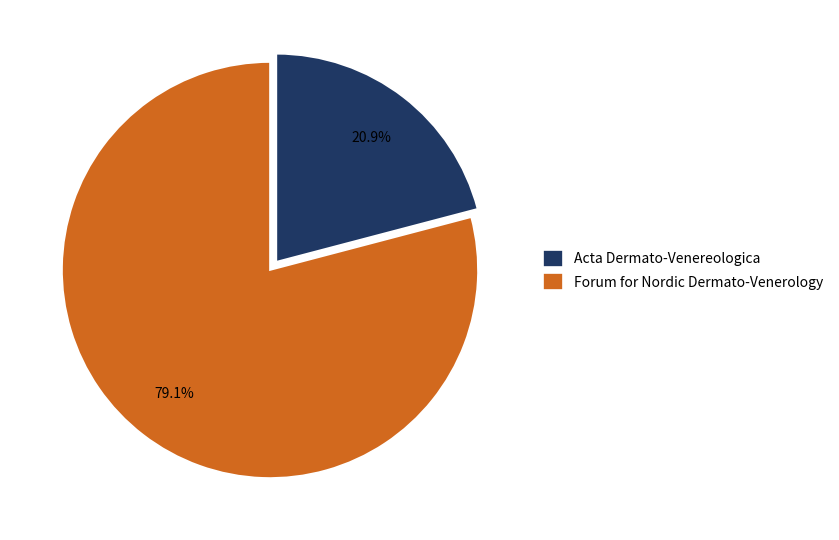

Which category has the biggest portion of the pie?

Forum for Nordic Dermato-Venerology